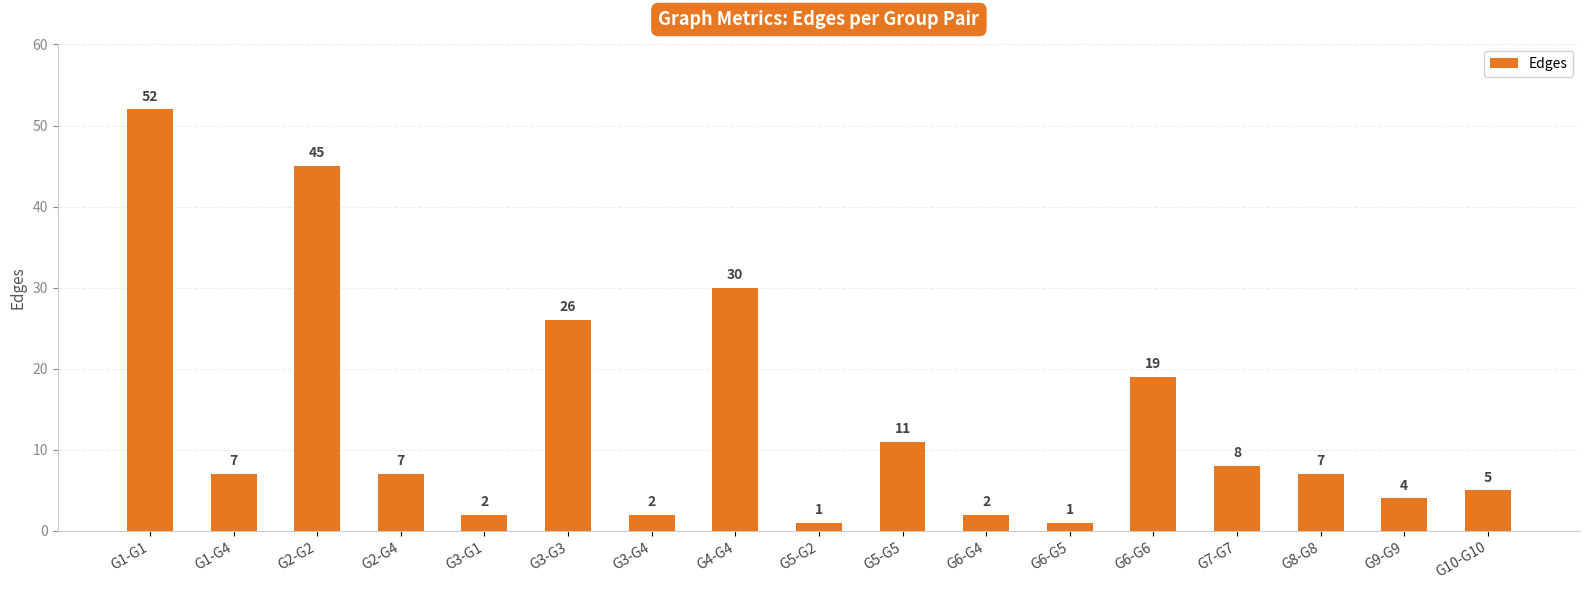

The value at G1-G4 is 12. True or false?

False